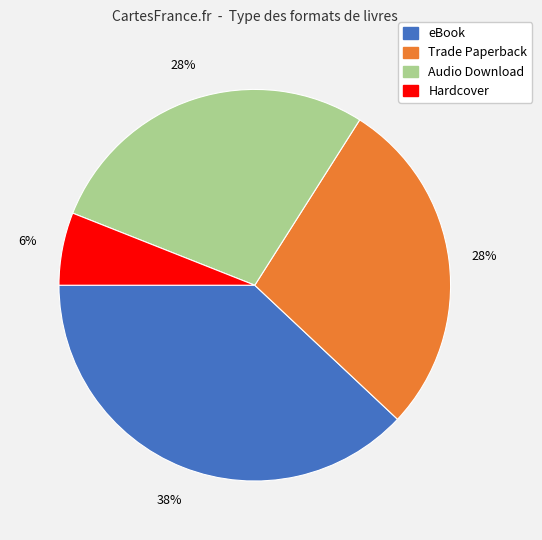

Does any single category account for the majority?

No